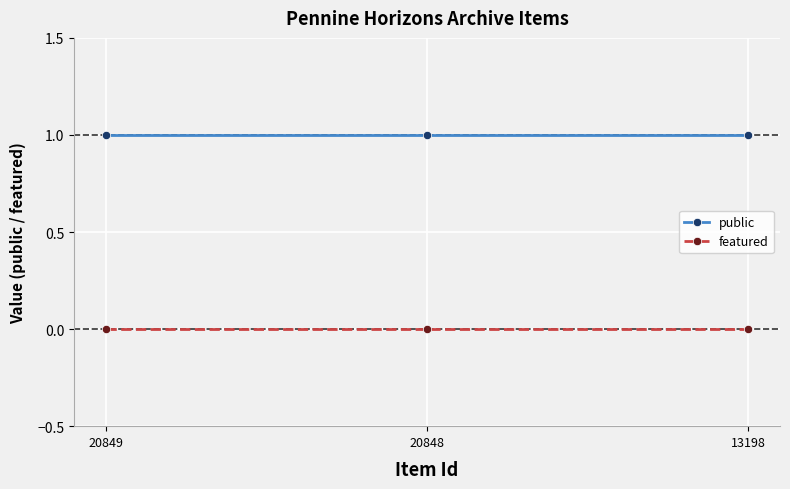

Is this an area chart (filled region under the line)?

No